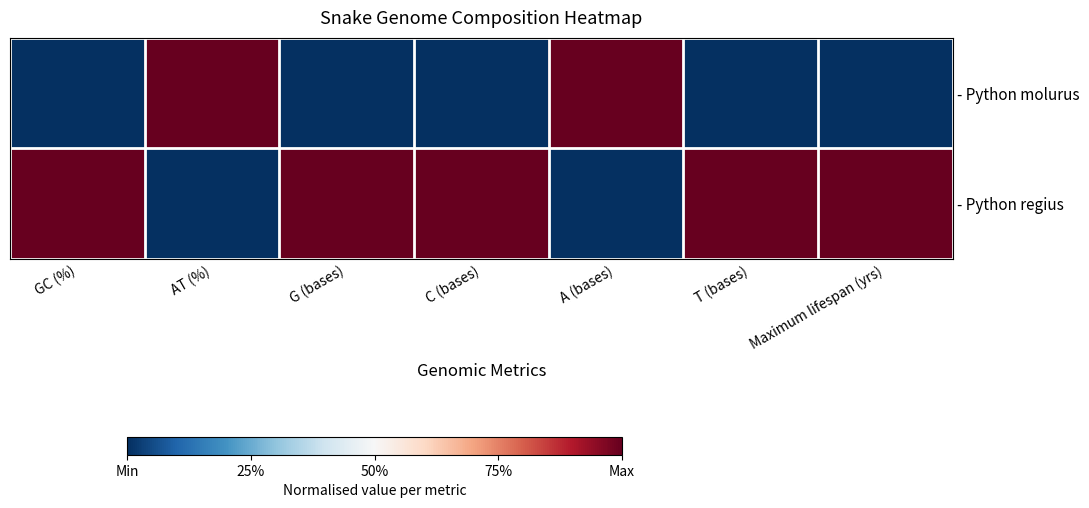

What is the maximum value shown in the chart?

1